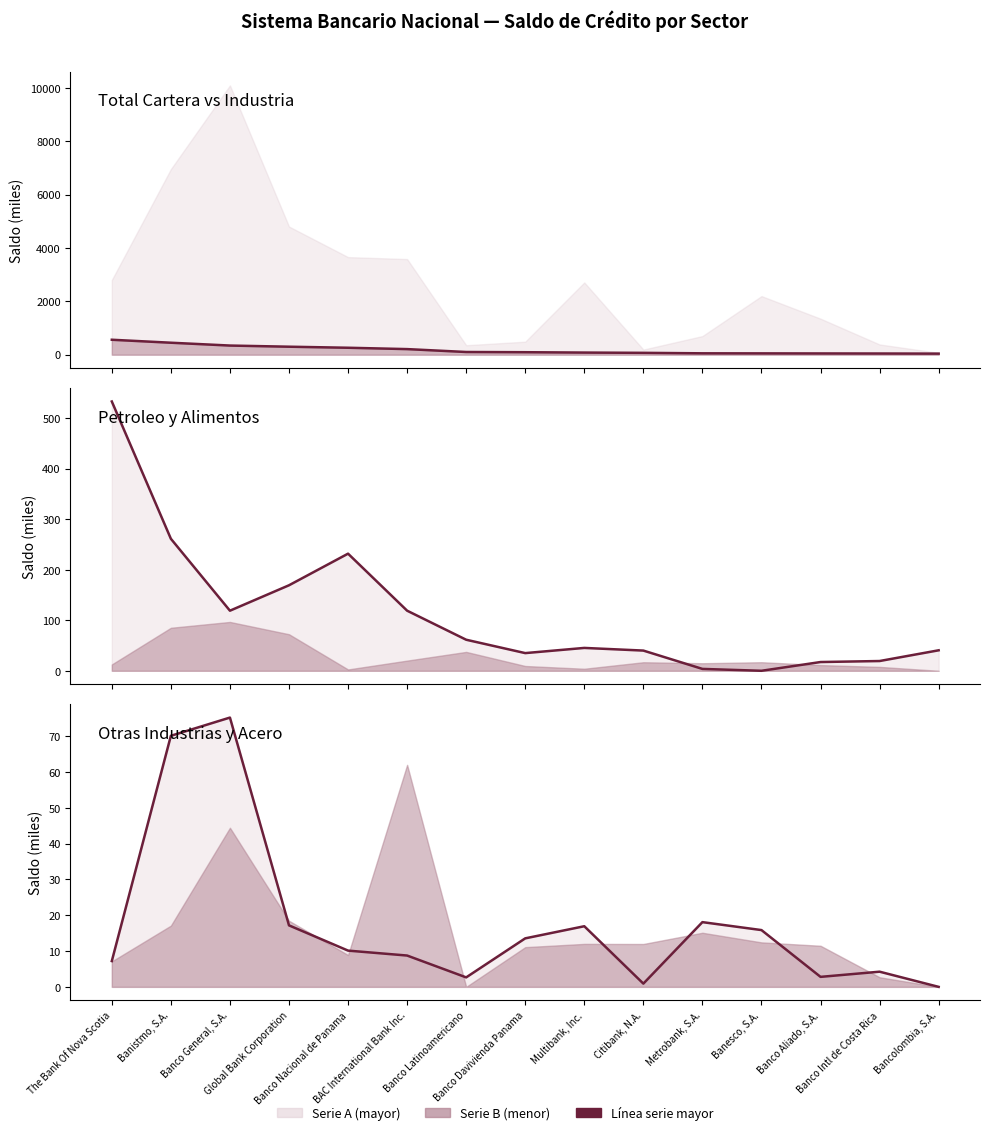

How many data points in Petroleo line are less than 45?

7